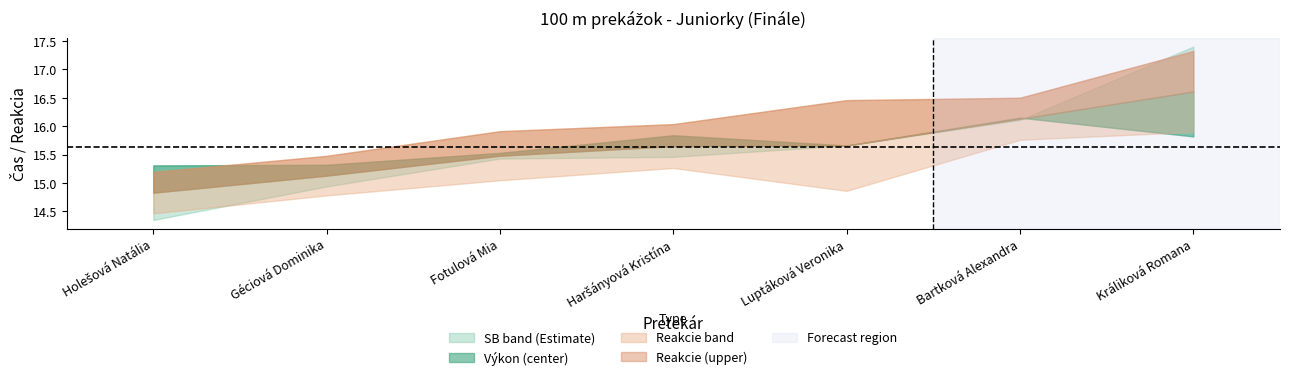

The value of Reakcie at Luptáková Veronika is 0.4. True or false?

True